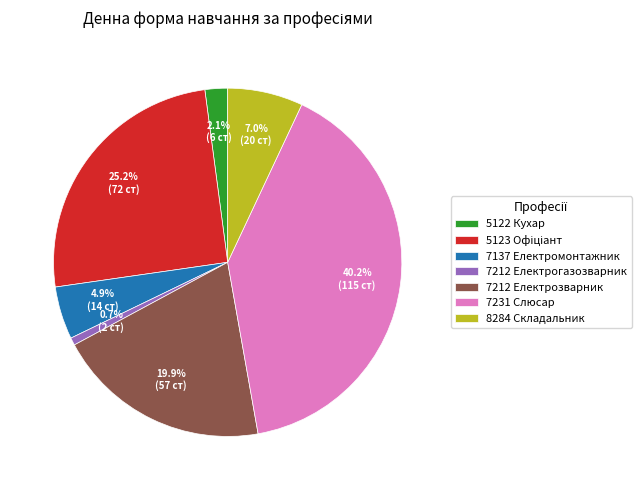

Which category has the biggest portion of the pie?

7231 Слюсар